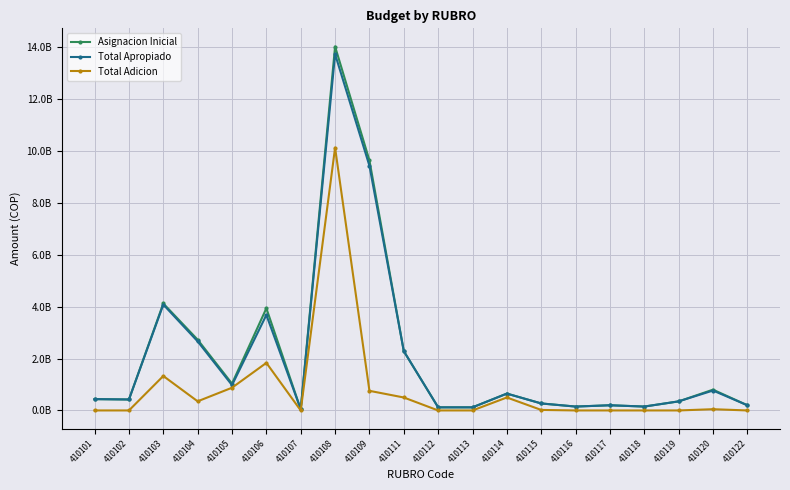

The Total Apropiado series shows 215394941.1 at 410112. True or false?

False